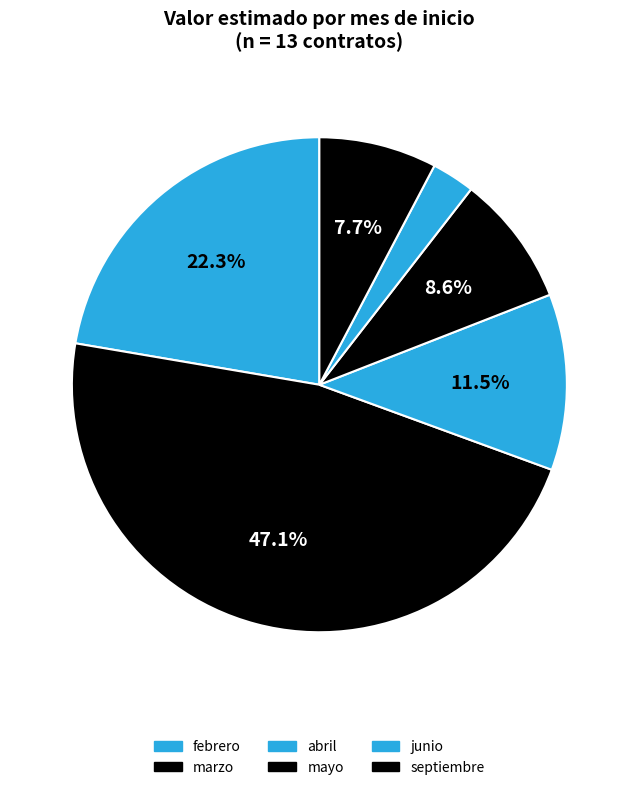

How many slices are in this pie chart?

6